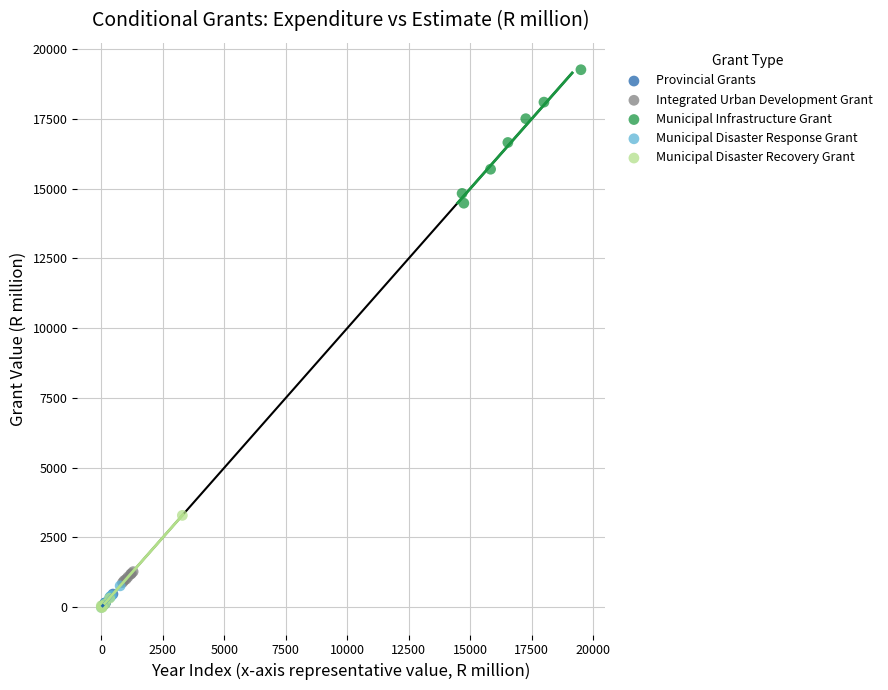

What are all the series names shown in the legend?

Provincial Grants, Integrated Urban Development Grant, Municipal Infrastructure Grant, Municipal Disaster Response Grant, Municipal Disaster Recovery Grant